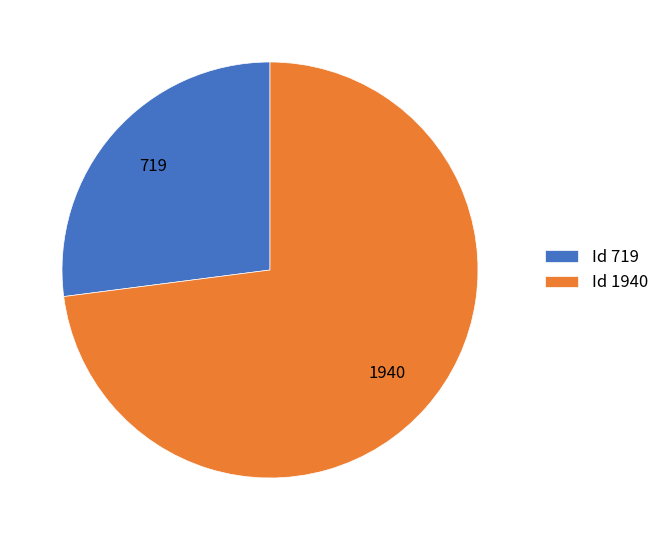

How many segments does this pie chart have?

2